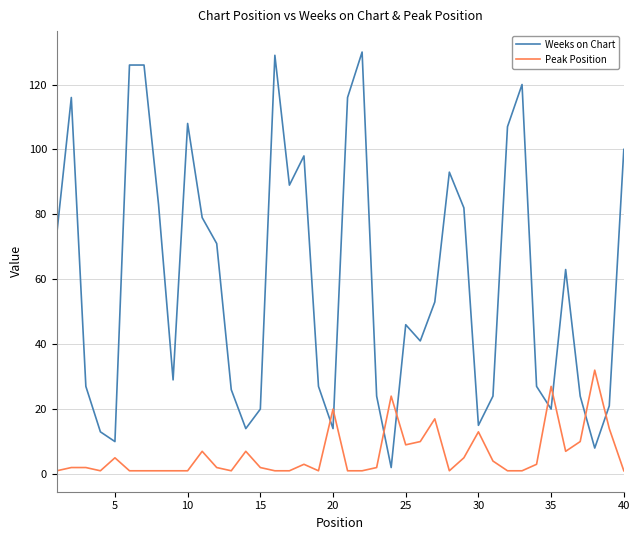

True or false: Weeks on Chart and Peak Position intersect in this chart.

True